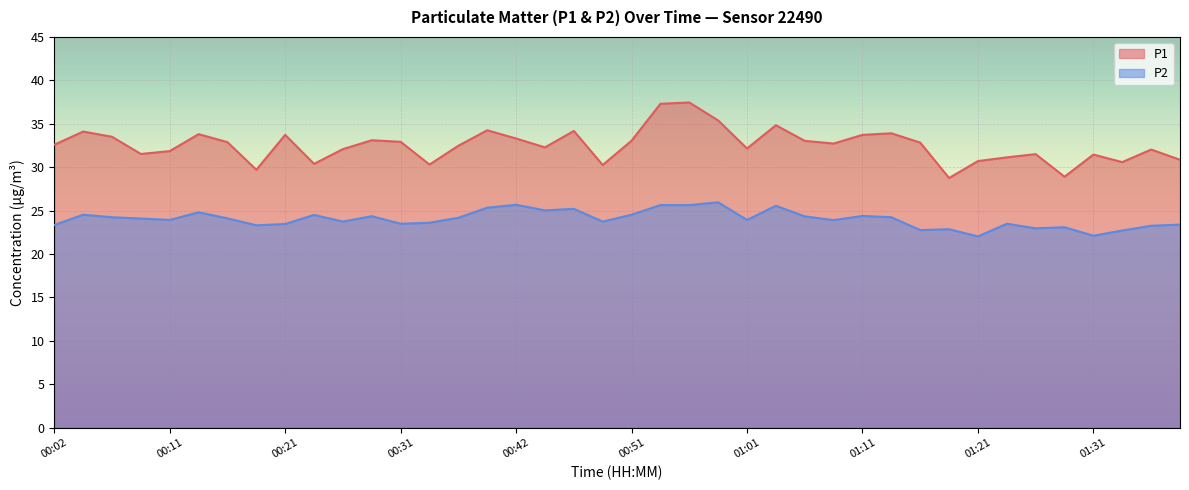

What is the approximate value of P2 at 01:04?

25.6